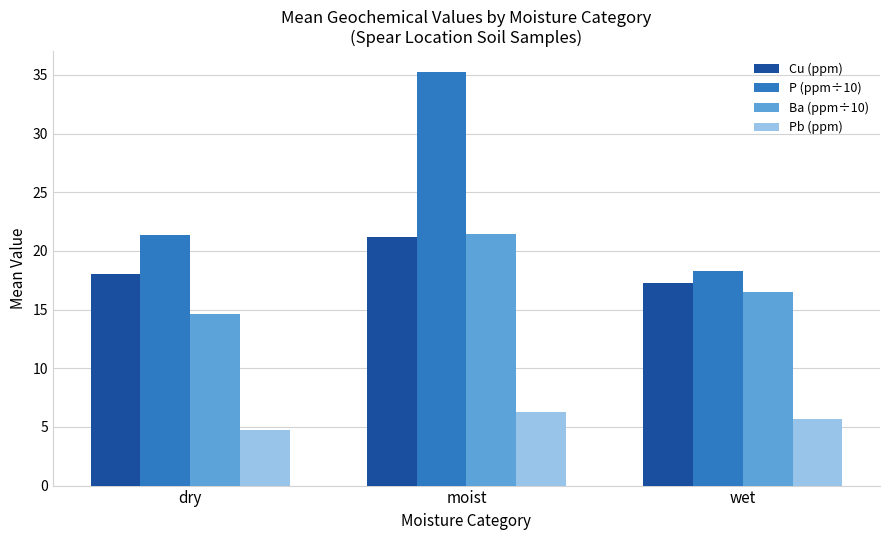

Reading right to left, extract all data points from this chart.

Cu (ppm): 17.3	21.2	18.0
P (ppm÷10): 18.3	35.3	21.4
Ba (ppm÷10): 16.5	21.4	14.6
Pb (ppm): 5.7	6.2	4.7